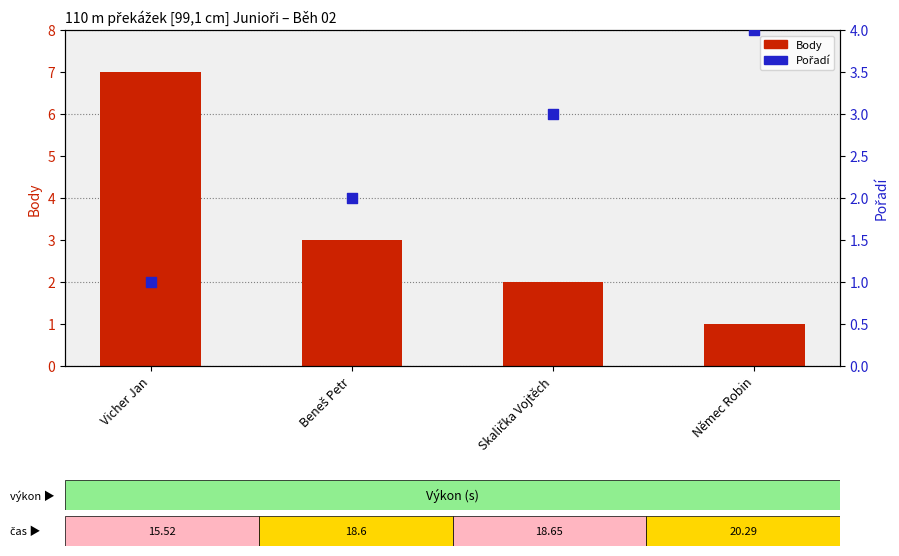

Which series has the largest total across all categories?

Body